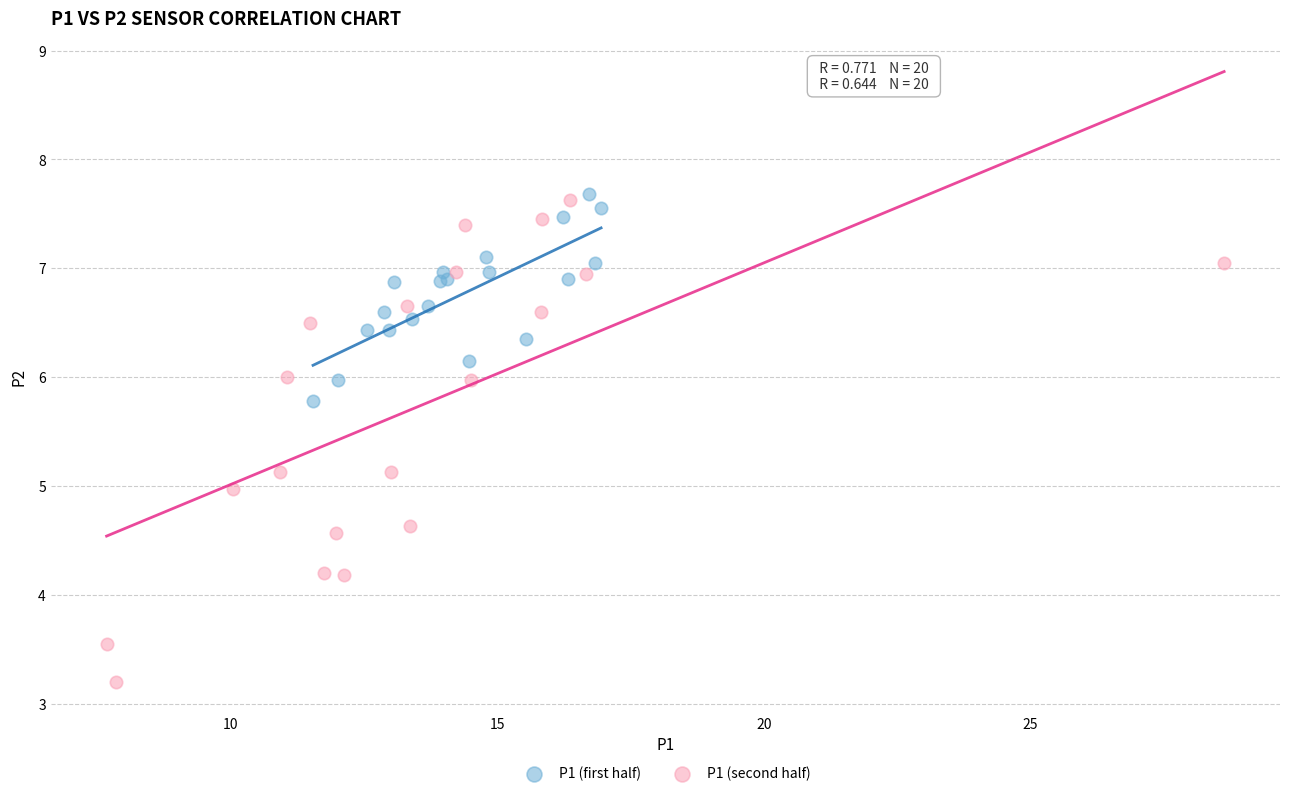

Which series has the largest Y range (max minus min)?

P1 (second half)